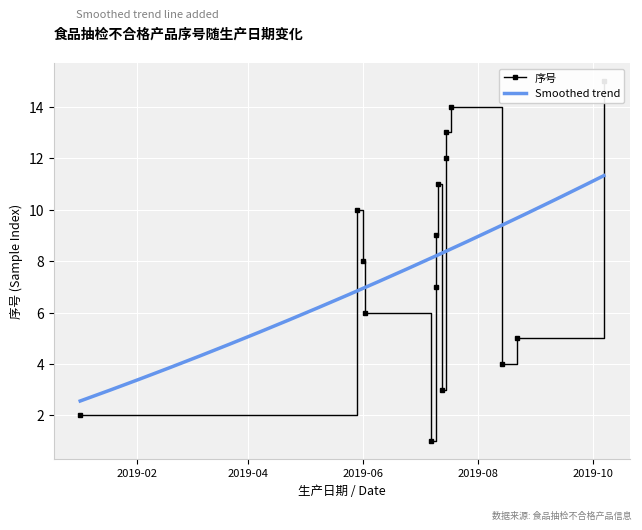

Rank the categories by value from lowest to highest.

2019-07-07, 2019-01-02, 2019-07-13, 2019-08-14, 2019-08-22, 2019-06-02, 2019-07-10, 2019-06-01, 2019-07-10, 2019-05-29, 2019-07-11, 2019-07-15, 2019-07-15, 2019-07-18, 2019-10-07